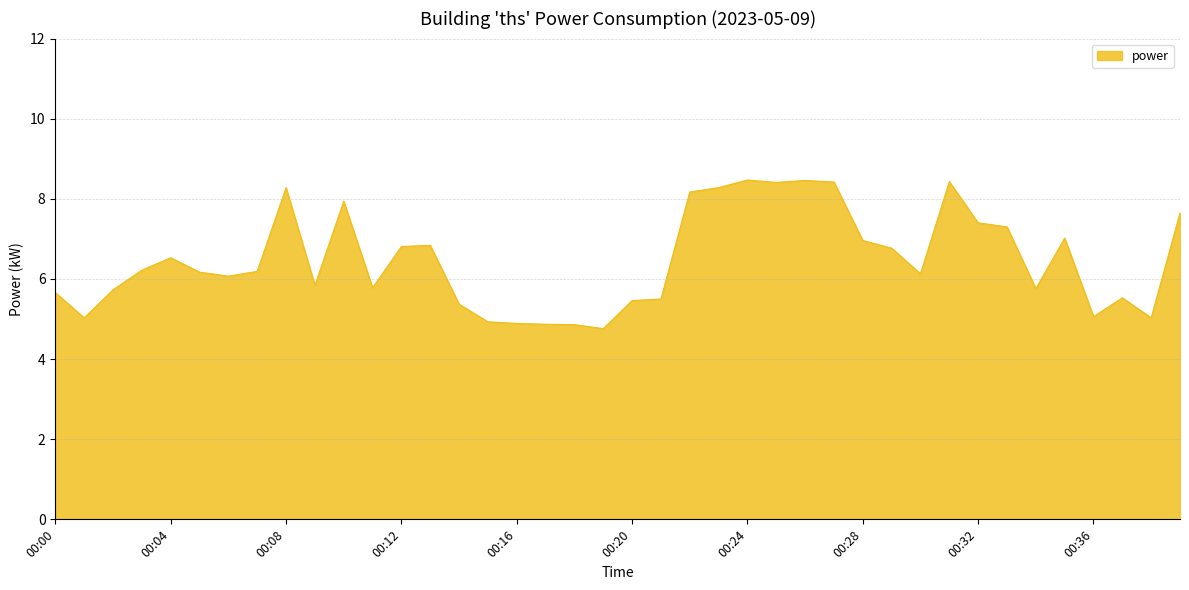

What is the difference between the maximum and minimum values?

3.7